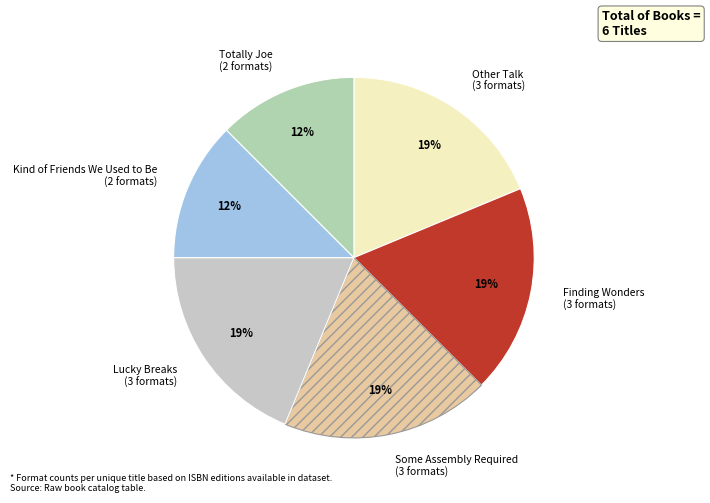

To the nearest percent, what is the combined percentage of Totally Joe (2 formats) and Some Assembly Required (3 formats)?

31%